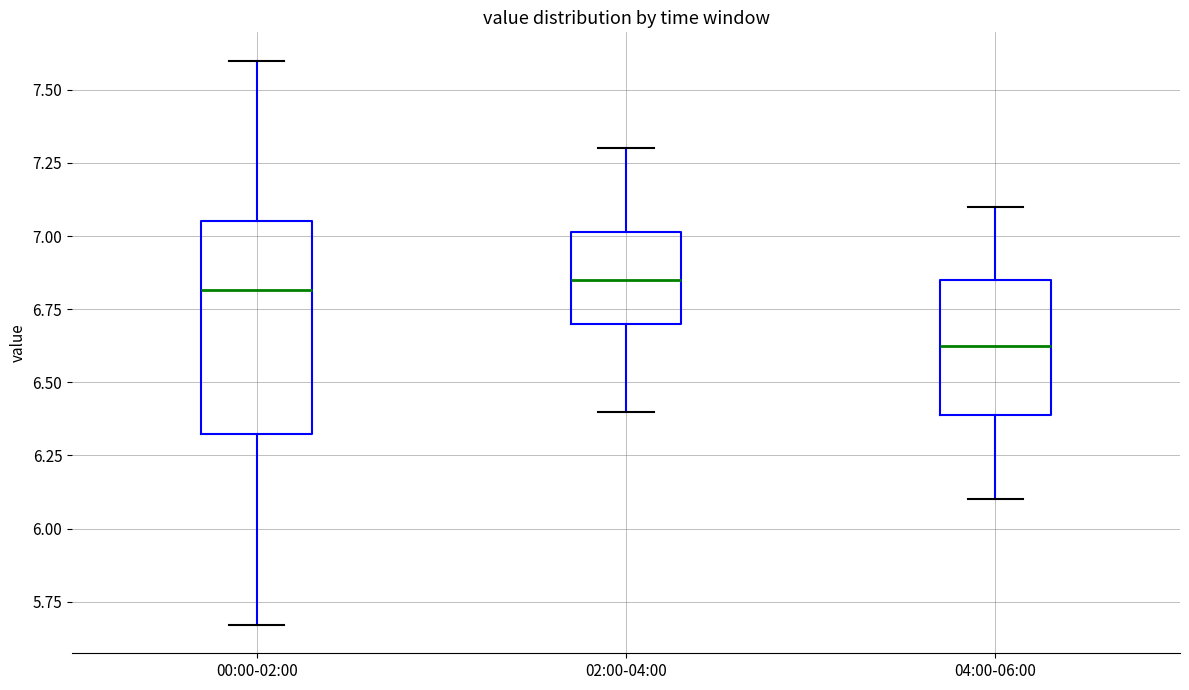

Reading left to right, transcribe this box plot: for each box, give where its median line is, the range the box spans, and where its two whiskers end, as read against the y-axis. The values are not printed on the chart, so give them approximately, as read against the axis.

00:00-02:00: median 6.80, box 6.30 to 7.05, whiskers 5.65 to 7.60
02:00-04:00: median 6.85, box 6.70 to 7.00, whiskers 6.40 to 7.30
04:00-06:00: median 6.65, box 6.40 to 6.85, whiskers 6.10 to 7.10